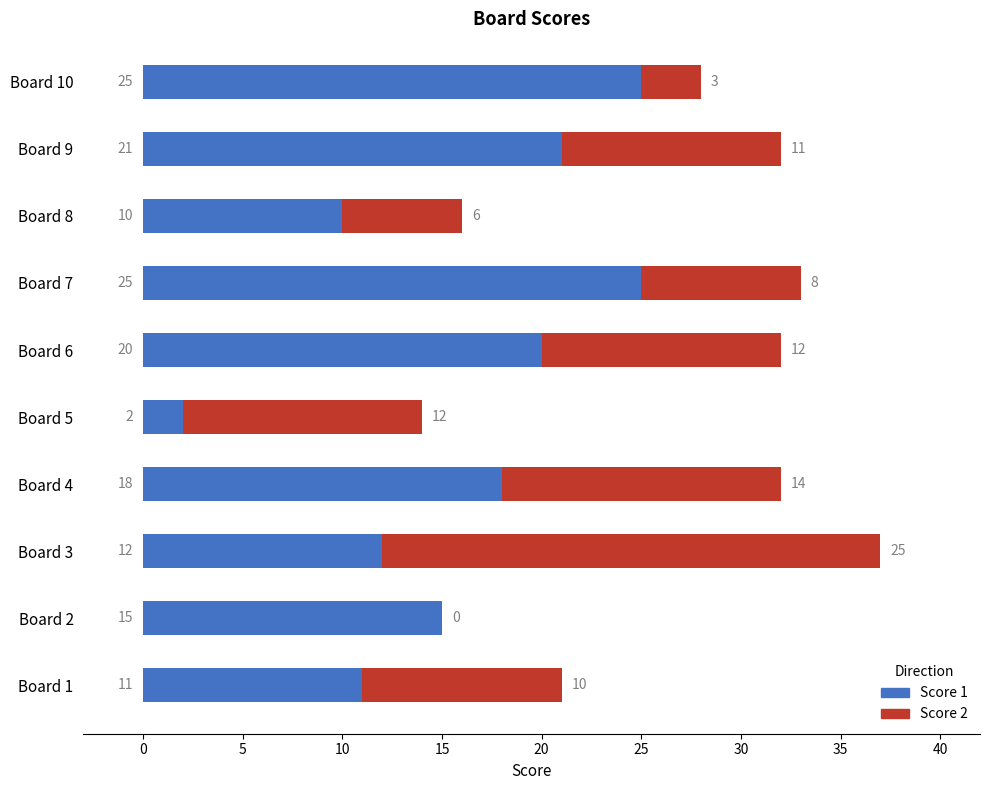

What value does the Score 1 series have at Board 2, to the nearest 5?

15